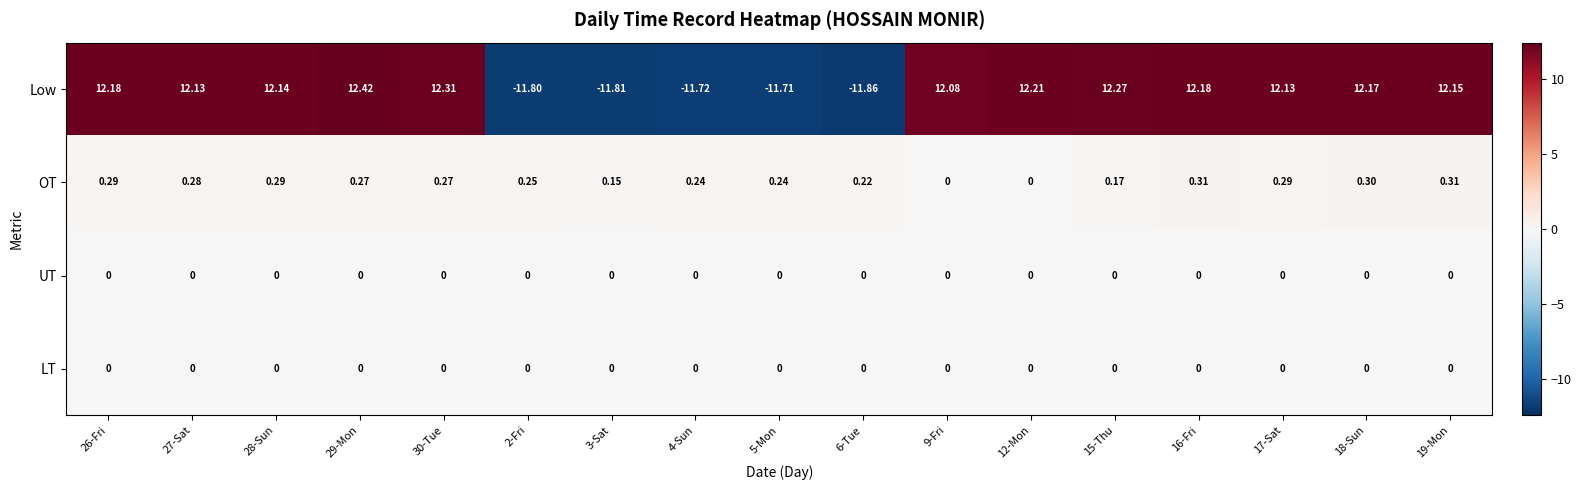

Count the number of categories in the chart.

17